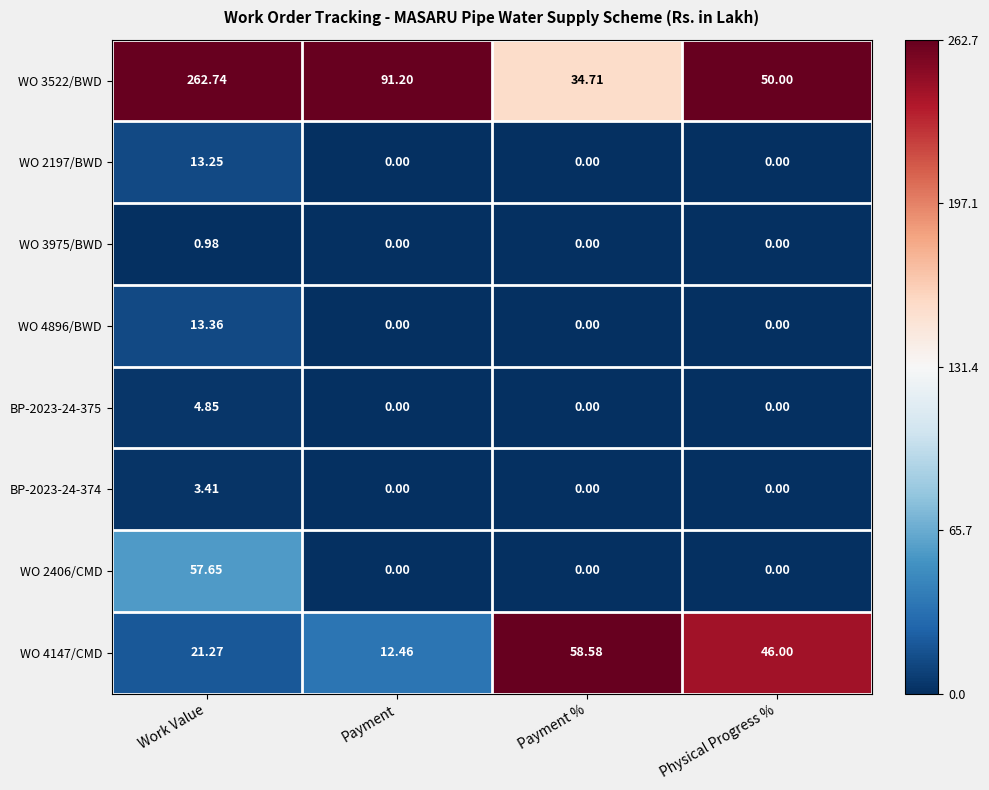

What is the total value across all series at Physical Progress %?

96.0